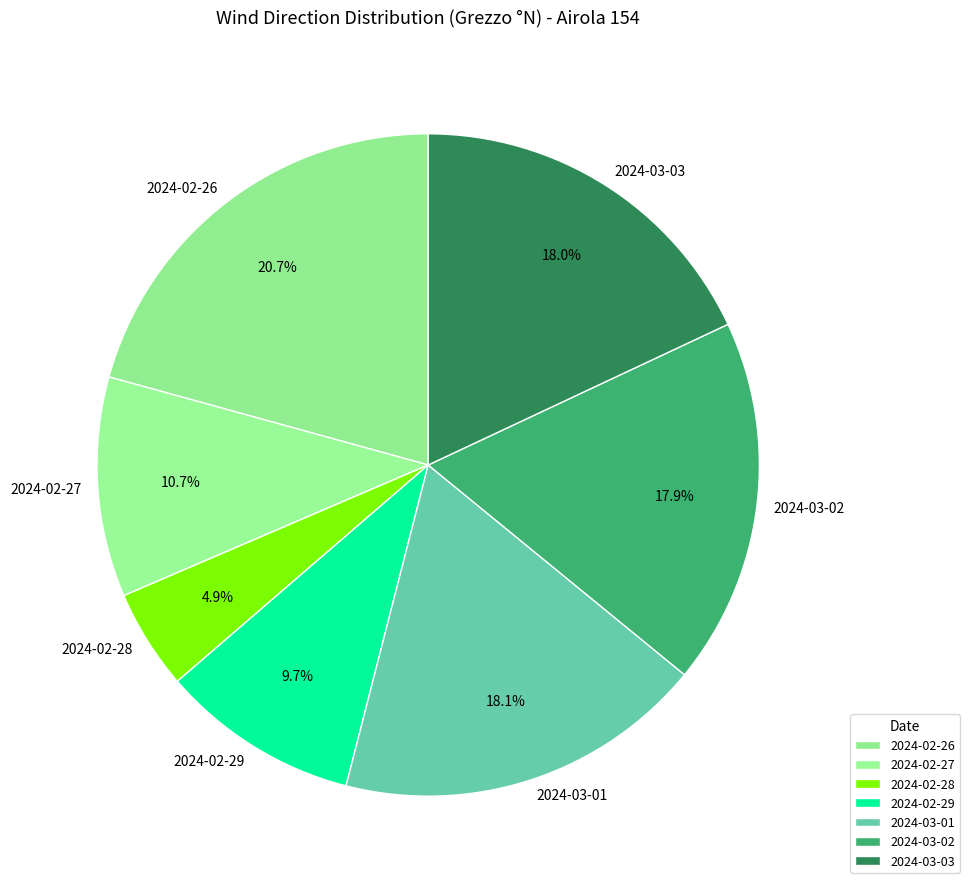

Is 2024-02-26 the majority of the pie?

No